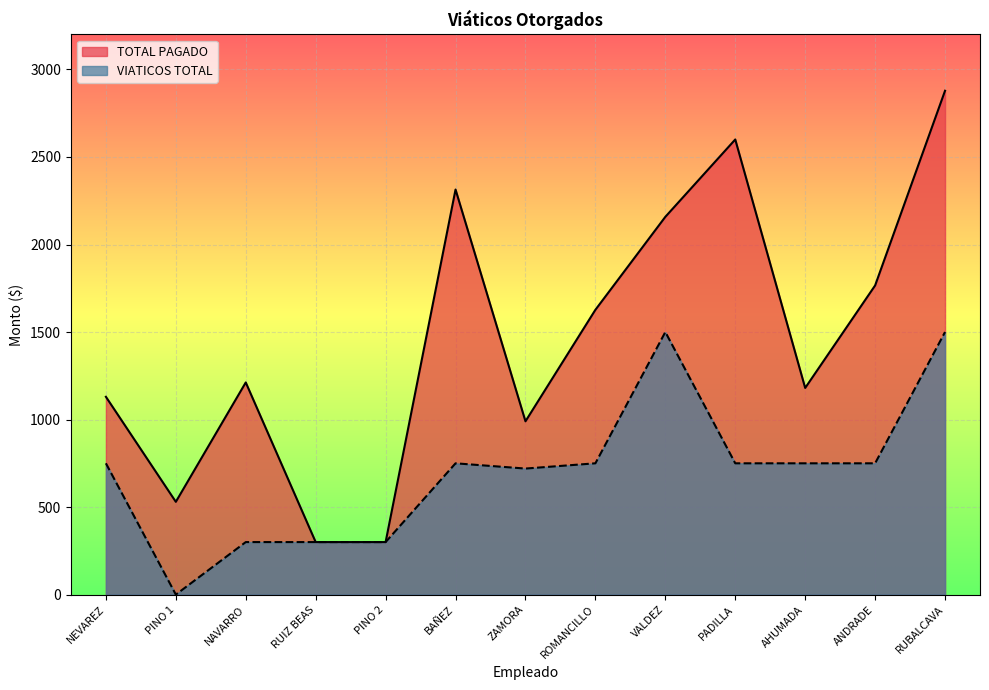

Is it true that VIATICOS TOTAL equals 1134.8 at BAÑEZ?

False